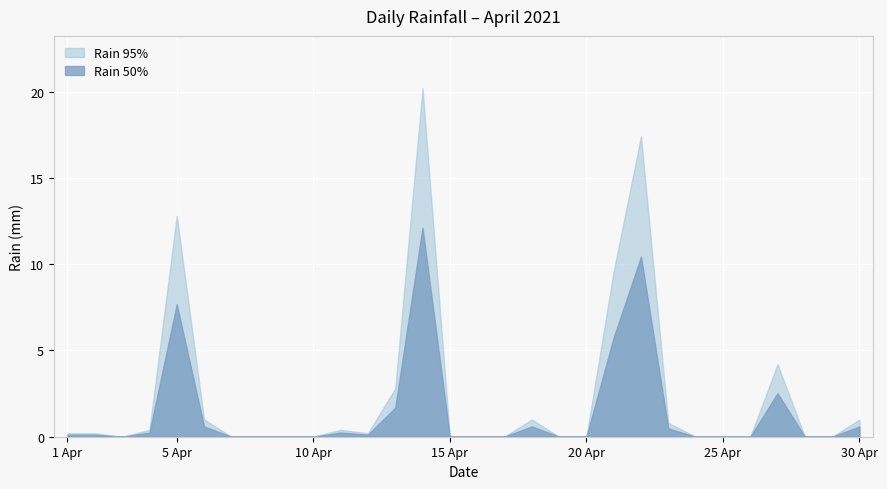

What is the sum of all values?

72.2